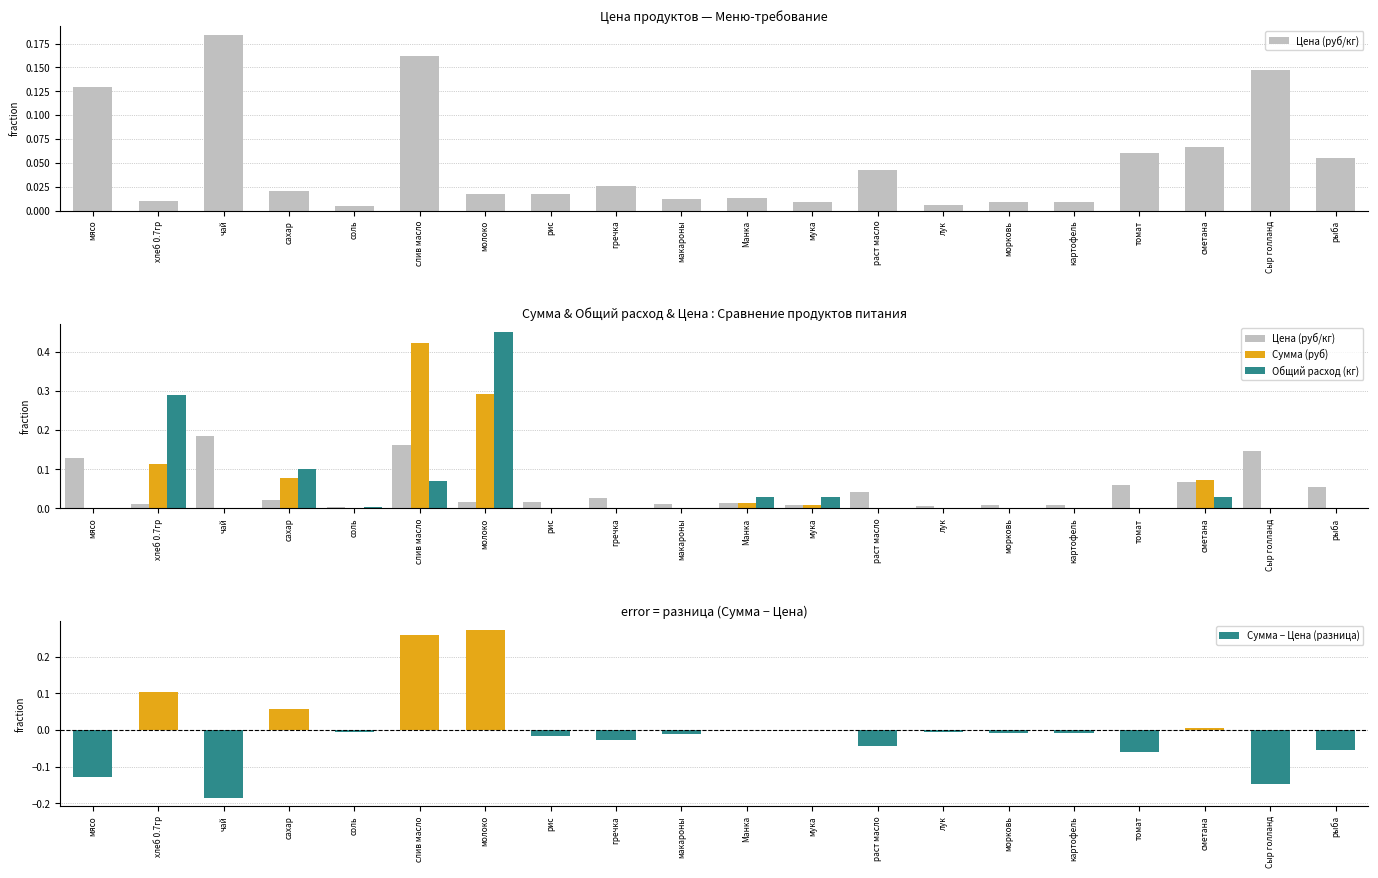

What is the label of the 13th bar from the right?

рис